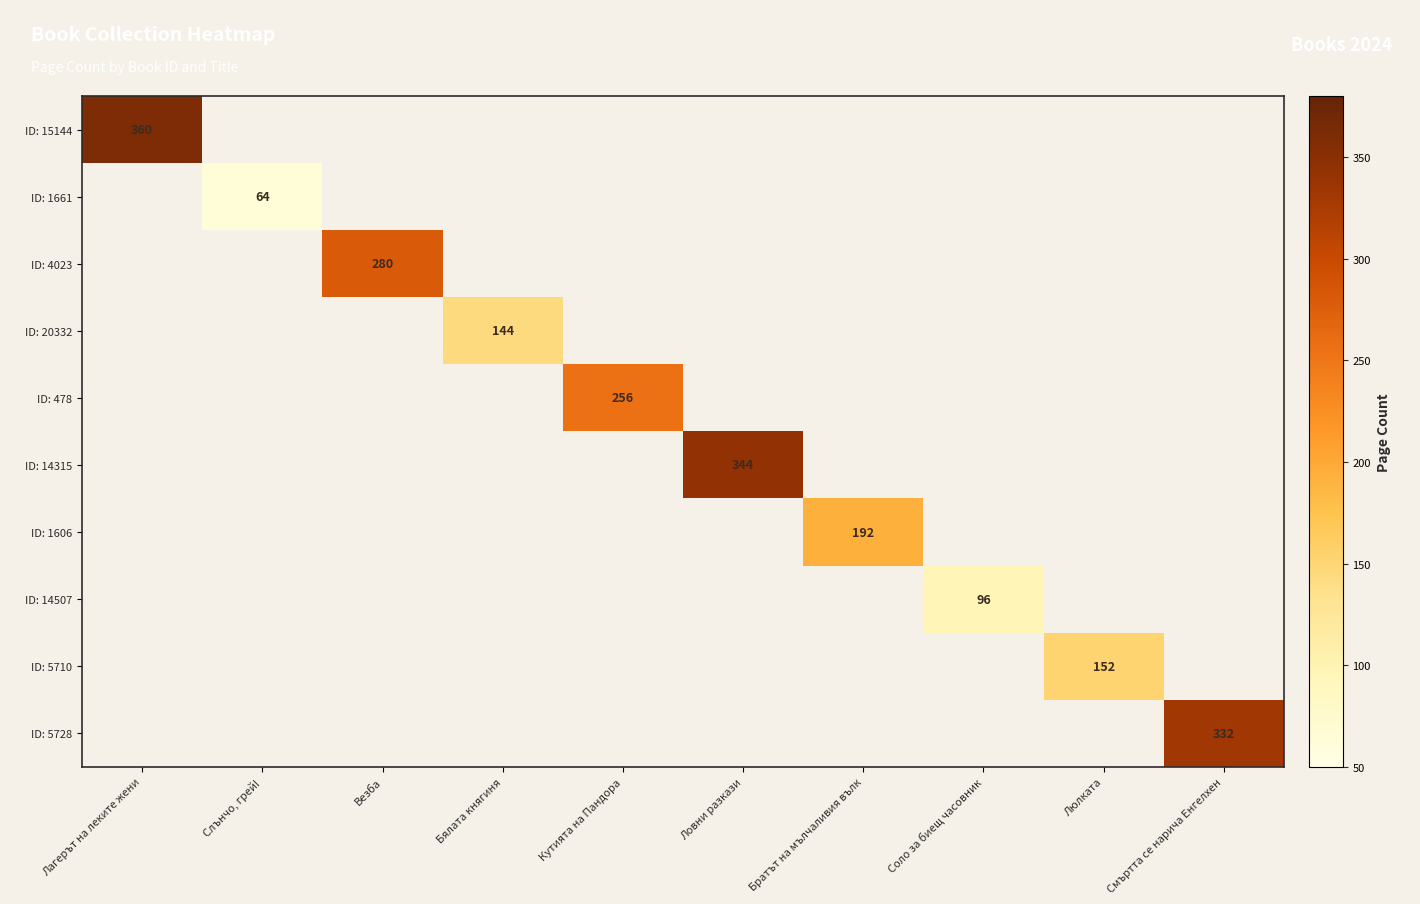

Is it true that ID: 20332 equals 0 at Люлката?

True